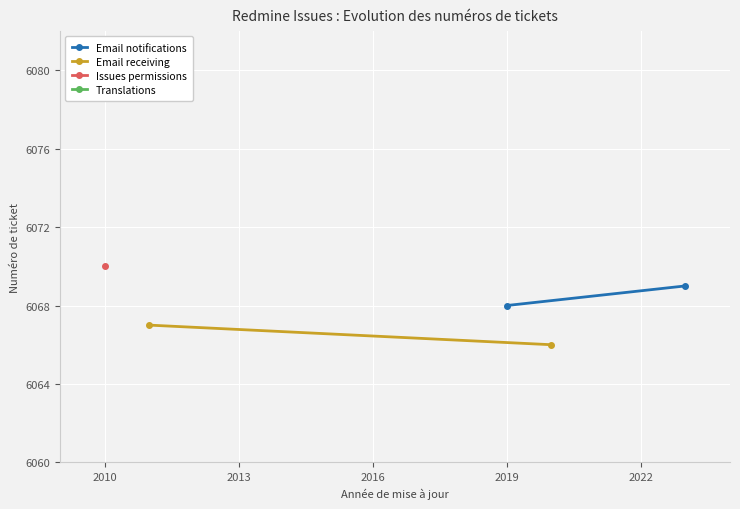

What is the average value of the Email receiving series?

6066